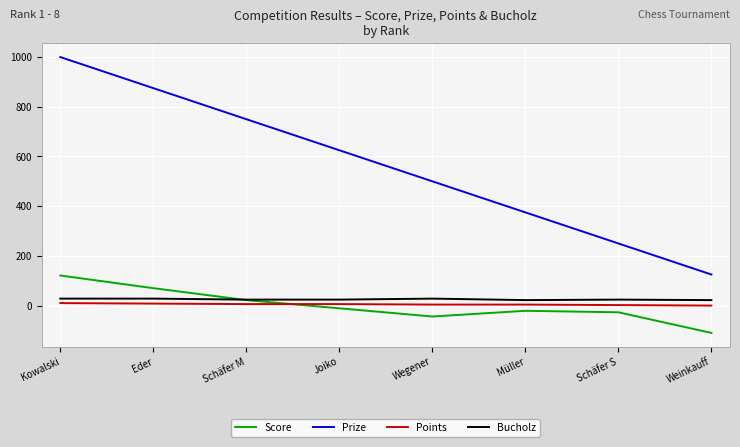

True or false: Points and Prize intersect in this chart.

False